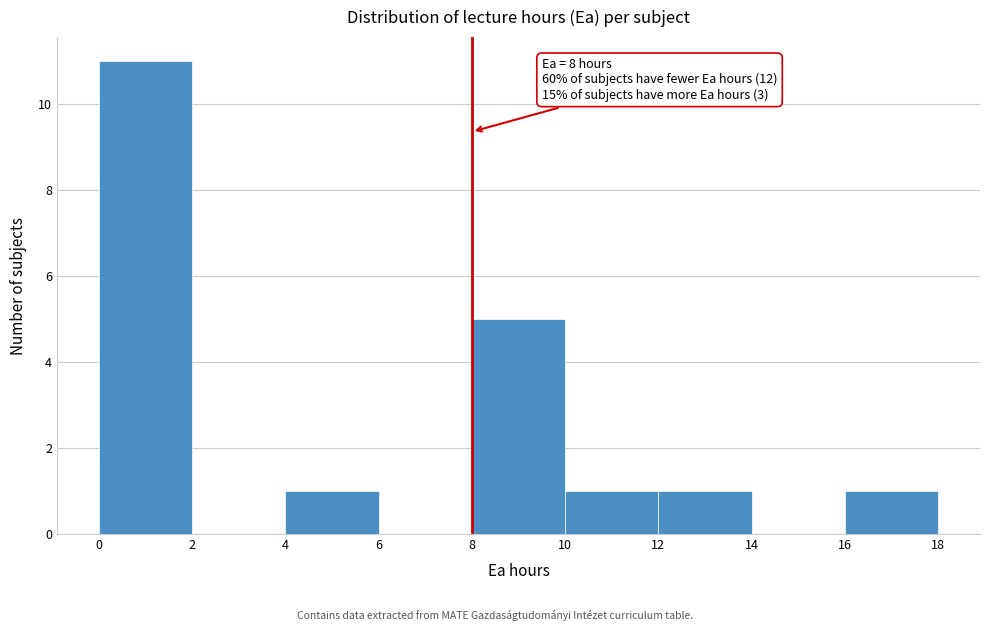

Over which range of the x-axis is the bar tallest?

0 to 2